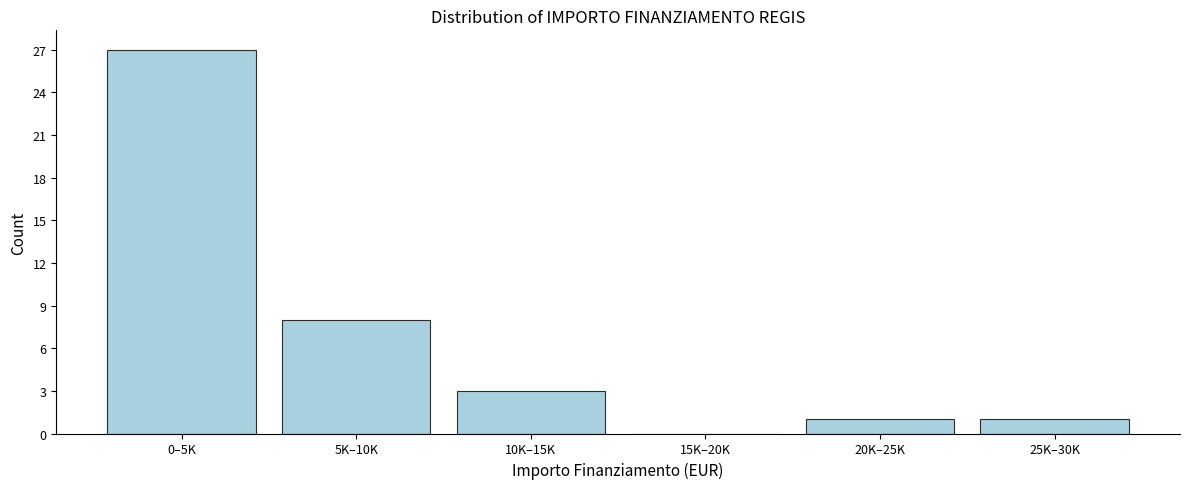

Reading left to right, what are all the values shown in this chart?

0–5K=27	5K–10K=8	10K–15K=3	15K–20K=0	20K–25K=1	25K–30K=1